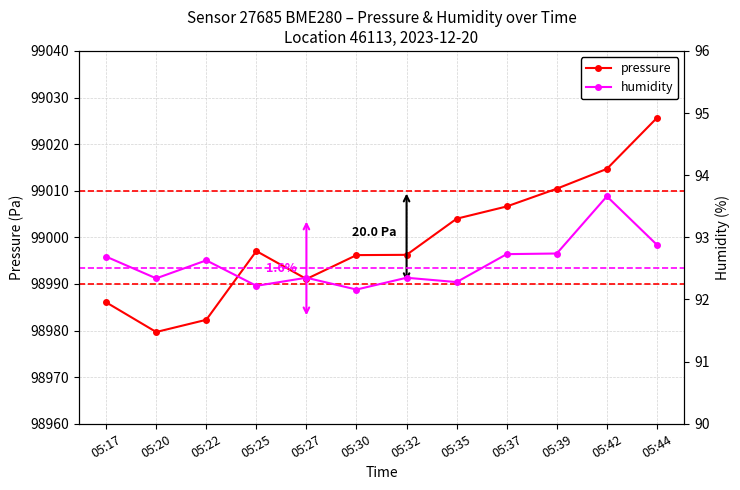

Rank the series by their maximum value, from lowest to highest.

humidity, pressure